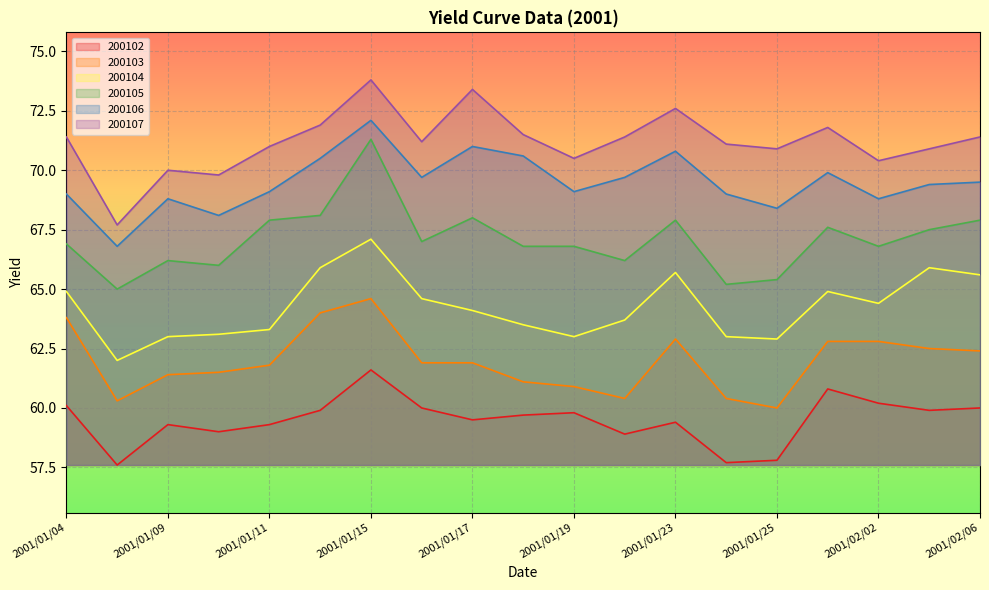

True or false: 200103 and 200107 intersect in this chart.

False